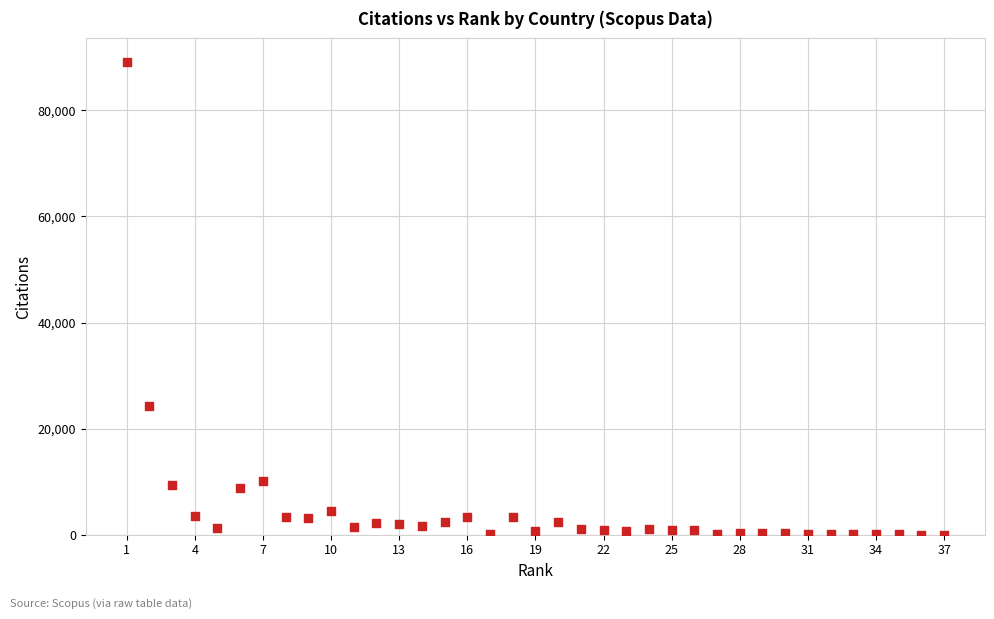

What Y value in the scatter plot is closest to 44580?

24244